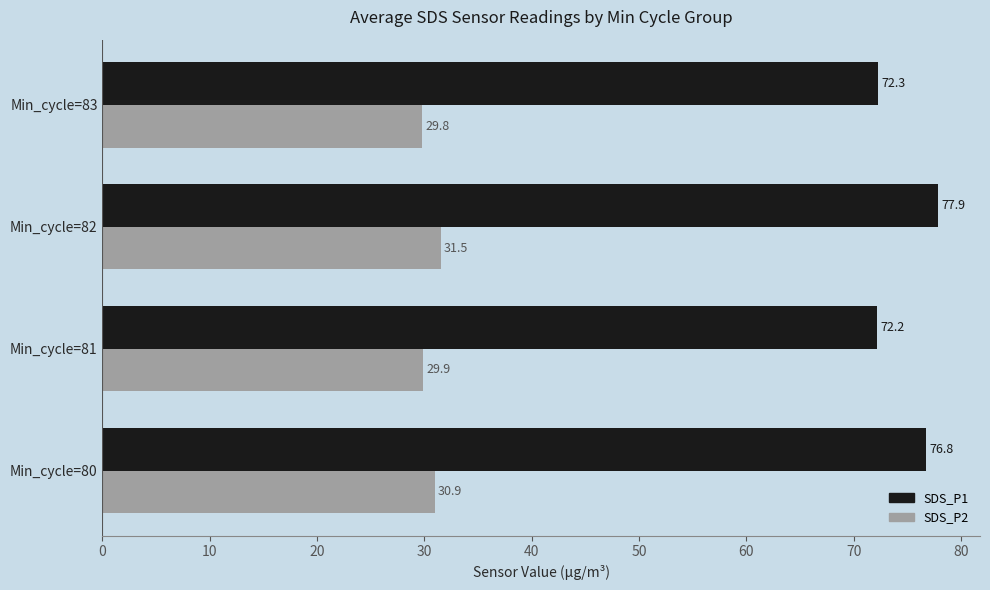

How many series are shown in this chart?

2